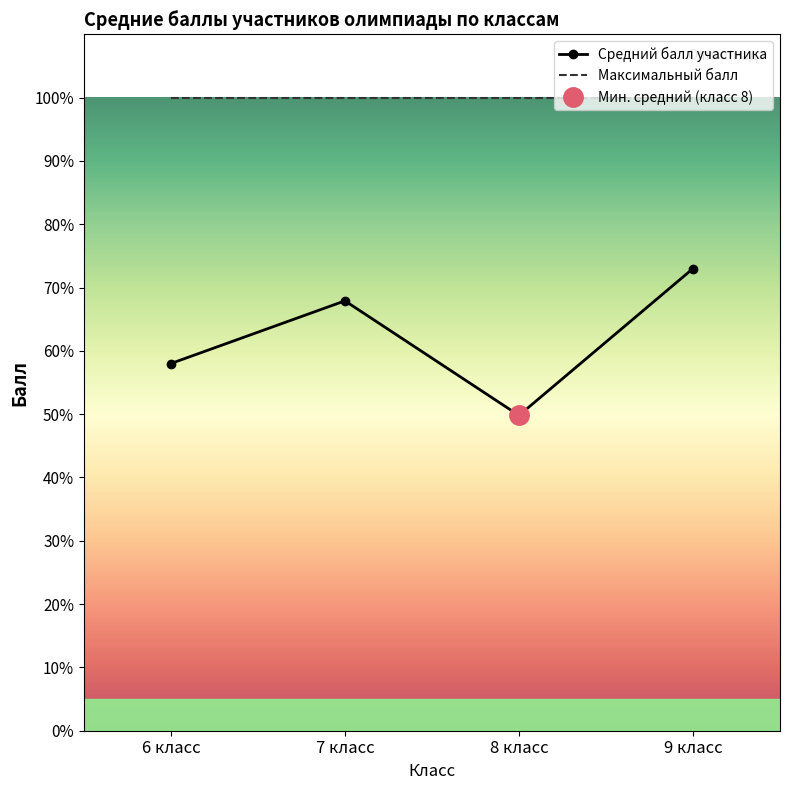

What position from the right is 7 класс?

3